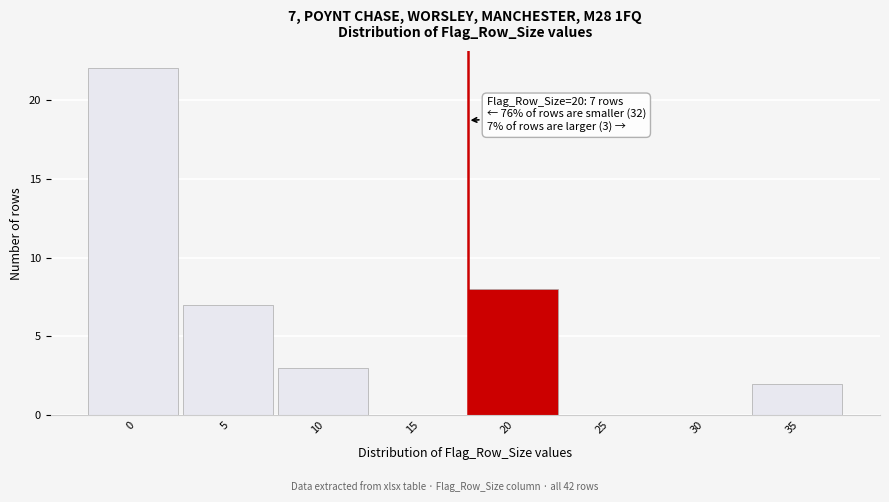

Reading left to right, transcribe all the data shown in this chart.

0=22	5=7	10=3	15=0	20=8	25=0	30=0	35=2